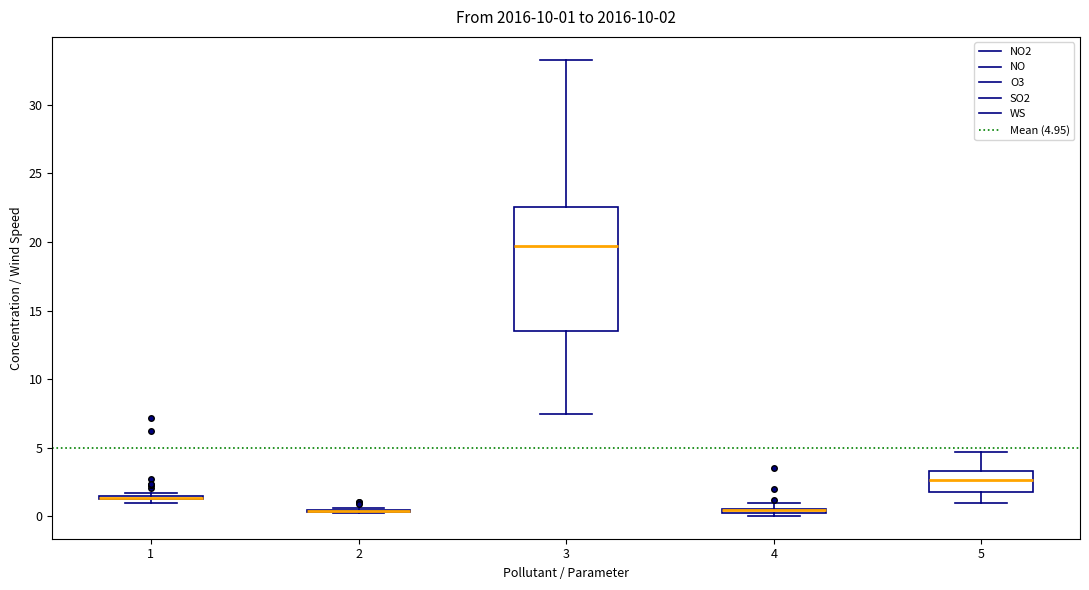

Which box is the tallest, from its lower edge to its upper edge?

3